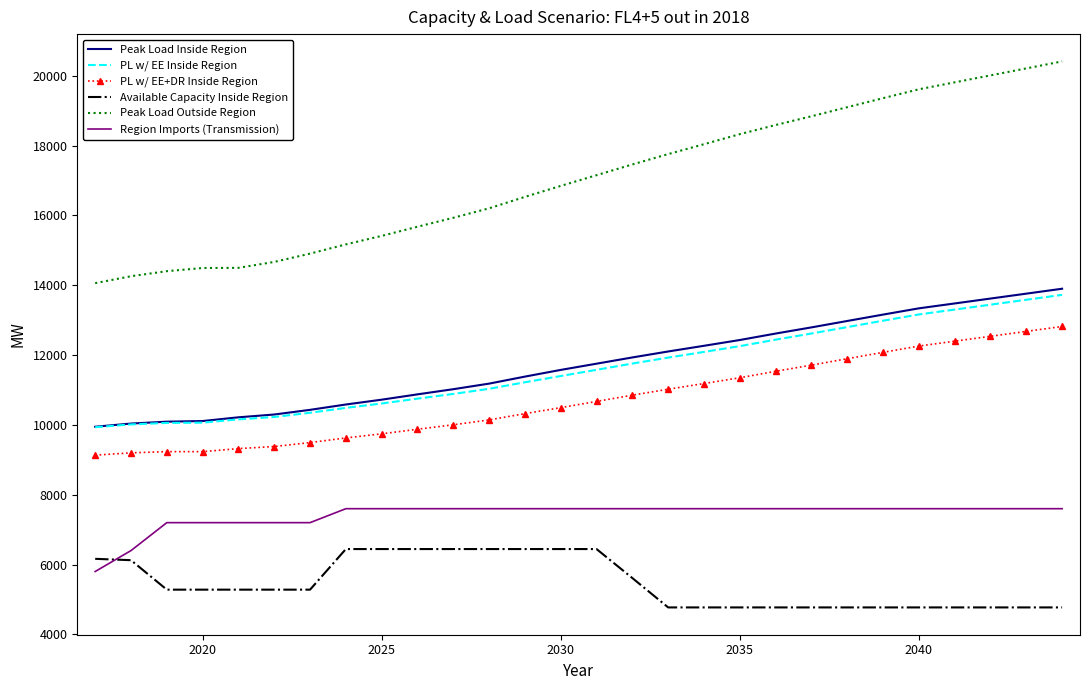

True or false: Peak Load Outside Region and PL w/ EE Inside Region intersect in this chart.

False